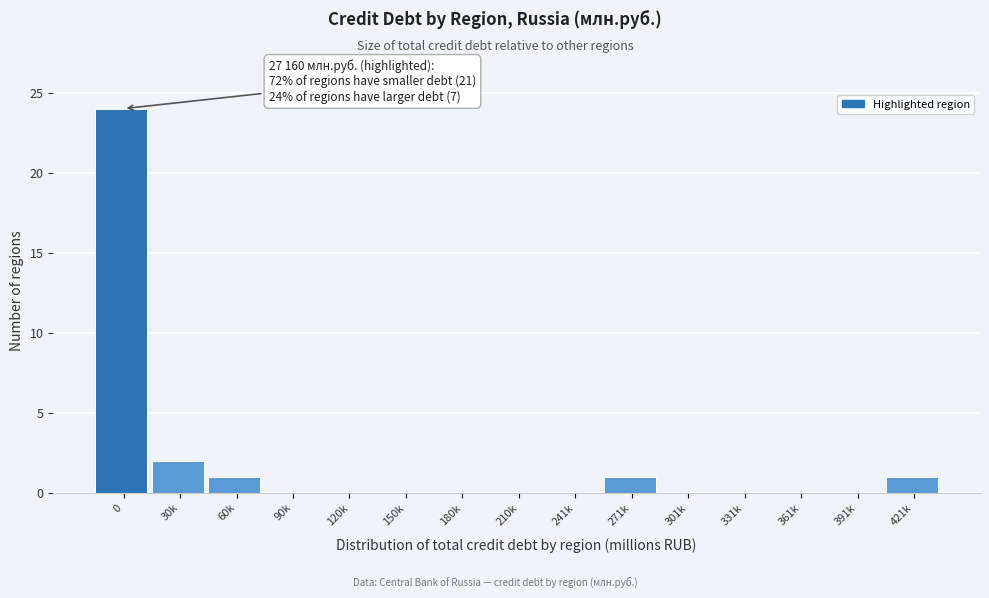

Reading left to right, transcribe all the data shown in this chart.

0=24	30k=2	60k=1	90k=0	120k=0	150k=0	180k=0	210k=0	241k=0	271k=1	301k=0	331k=0	361k=0	391k=0	421k=1